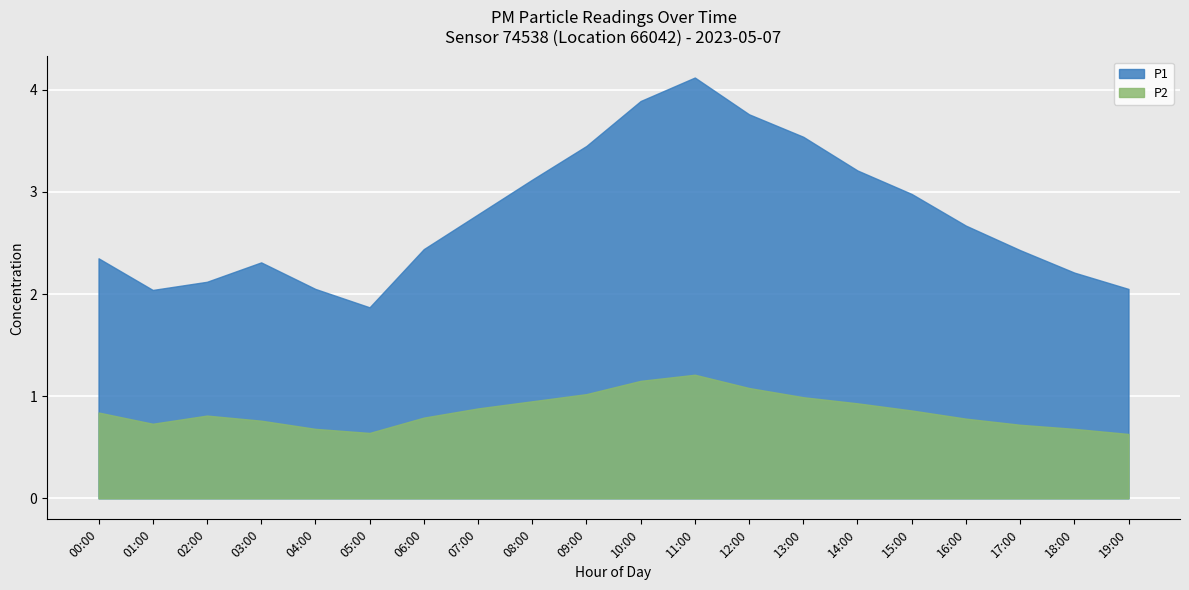

What is the minimum value shown in the chart?

0.6